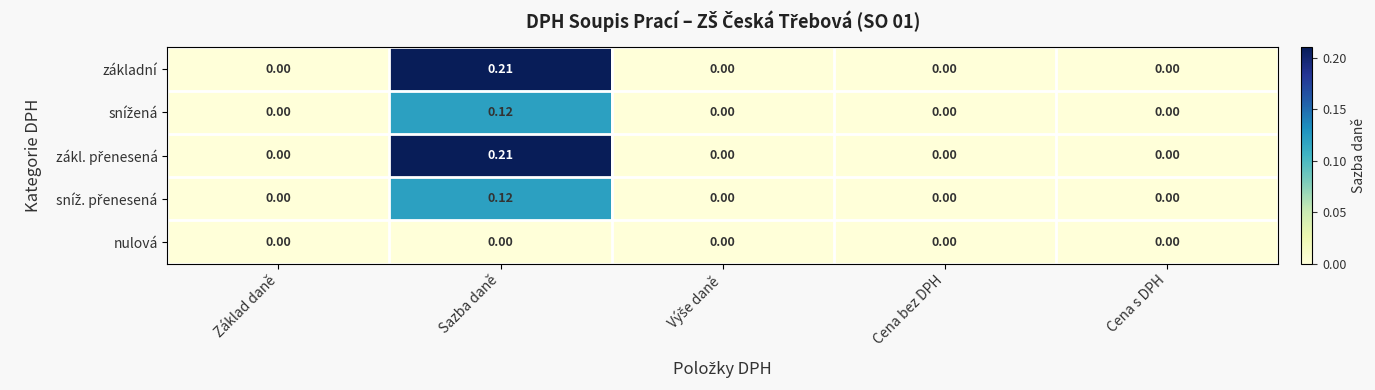

How many data points does each series have?

5